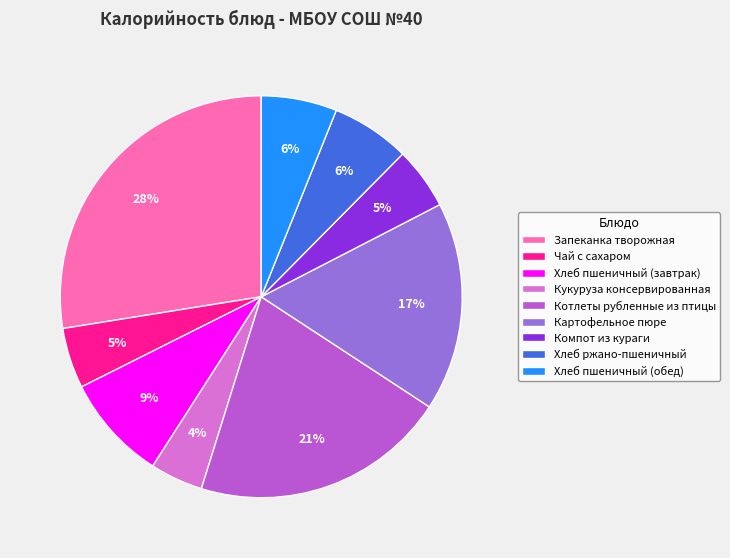

Between Хлеб пшеничный (обед) and Чай с сахаром, which is larger?

Хлеб пшеничный (обед)